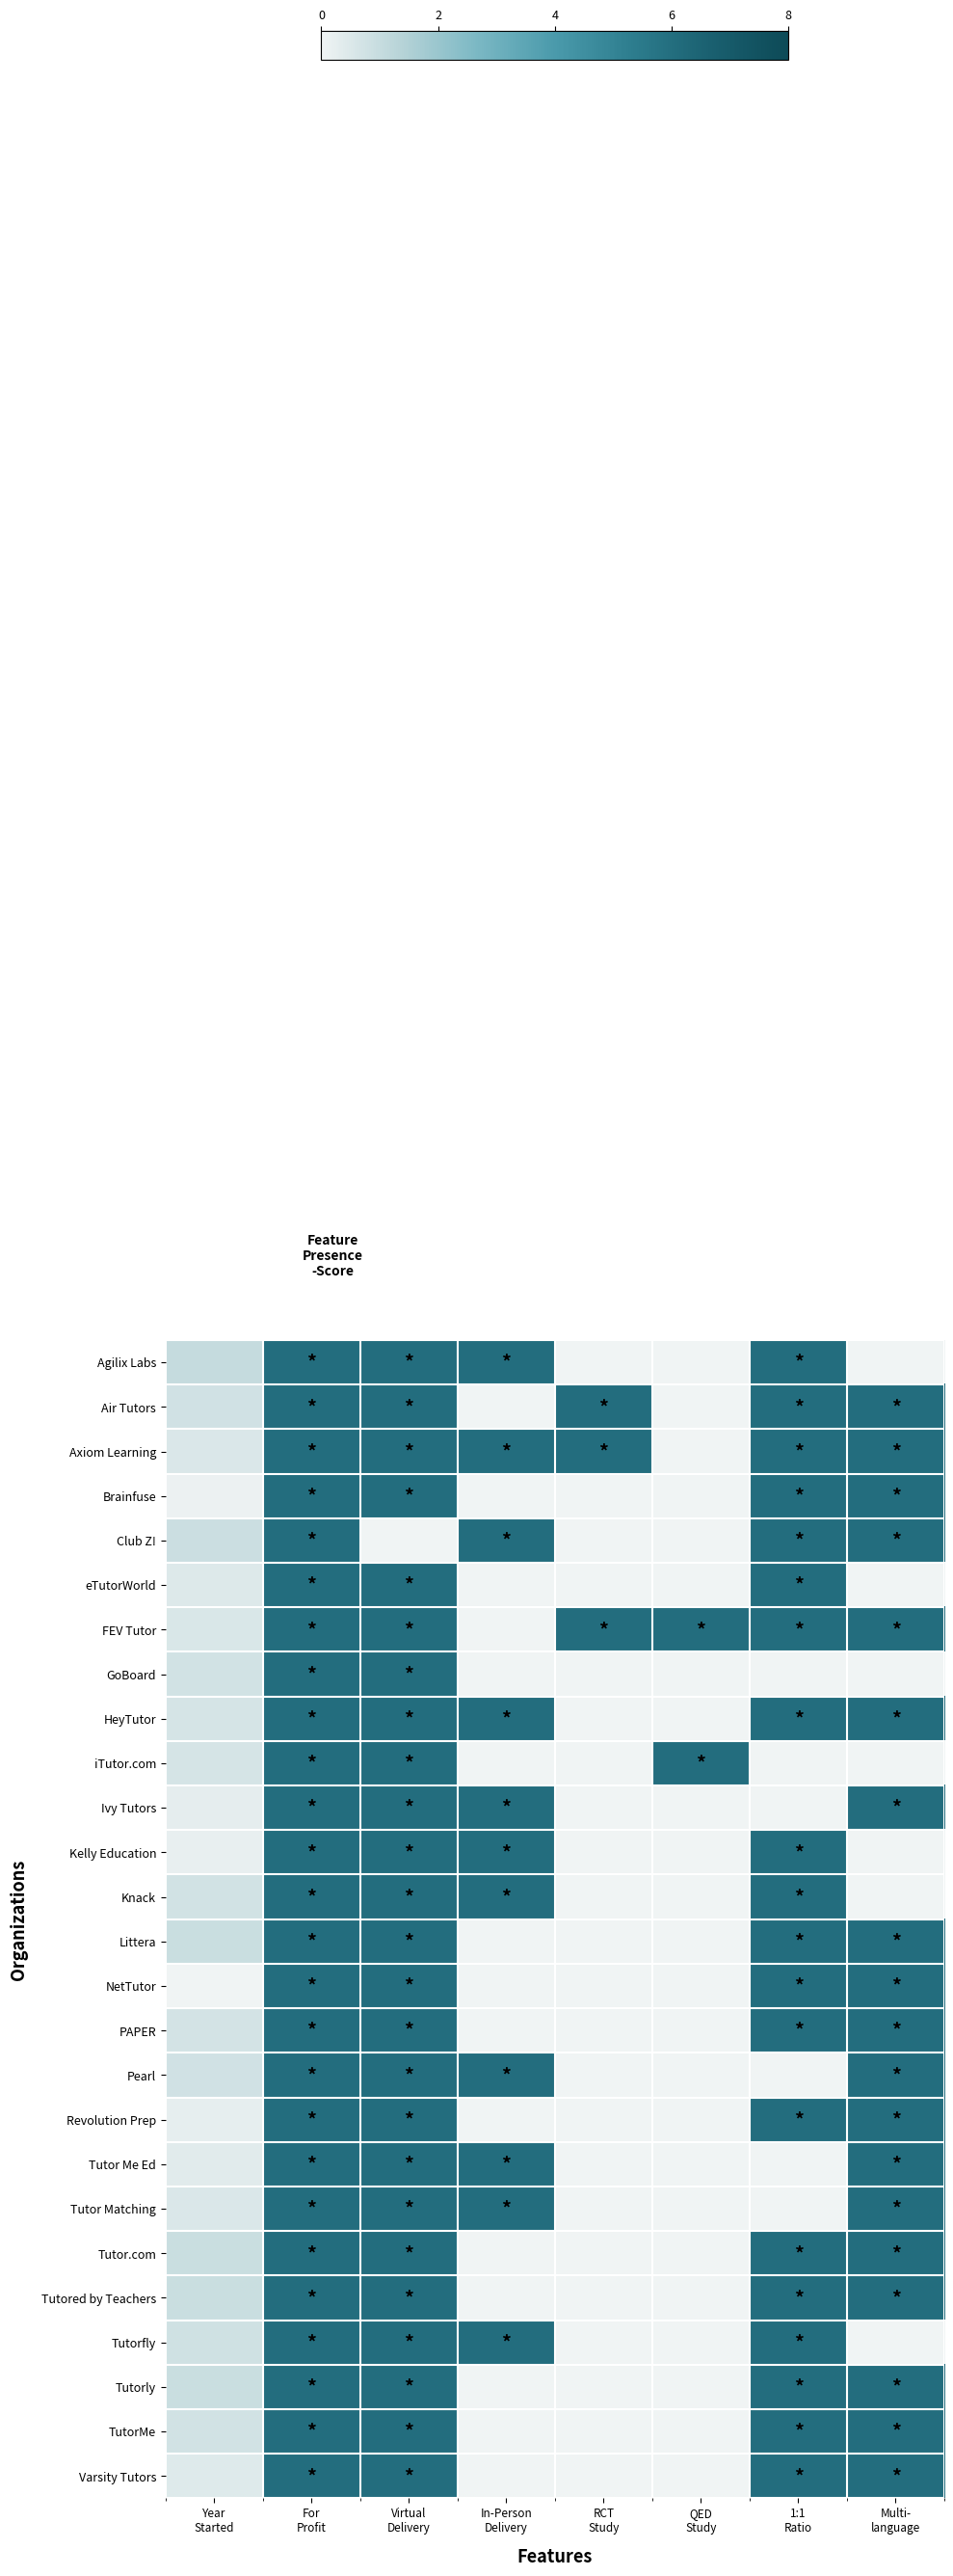

At which category does the chart reach its minimum across all series?

RCT
Study